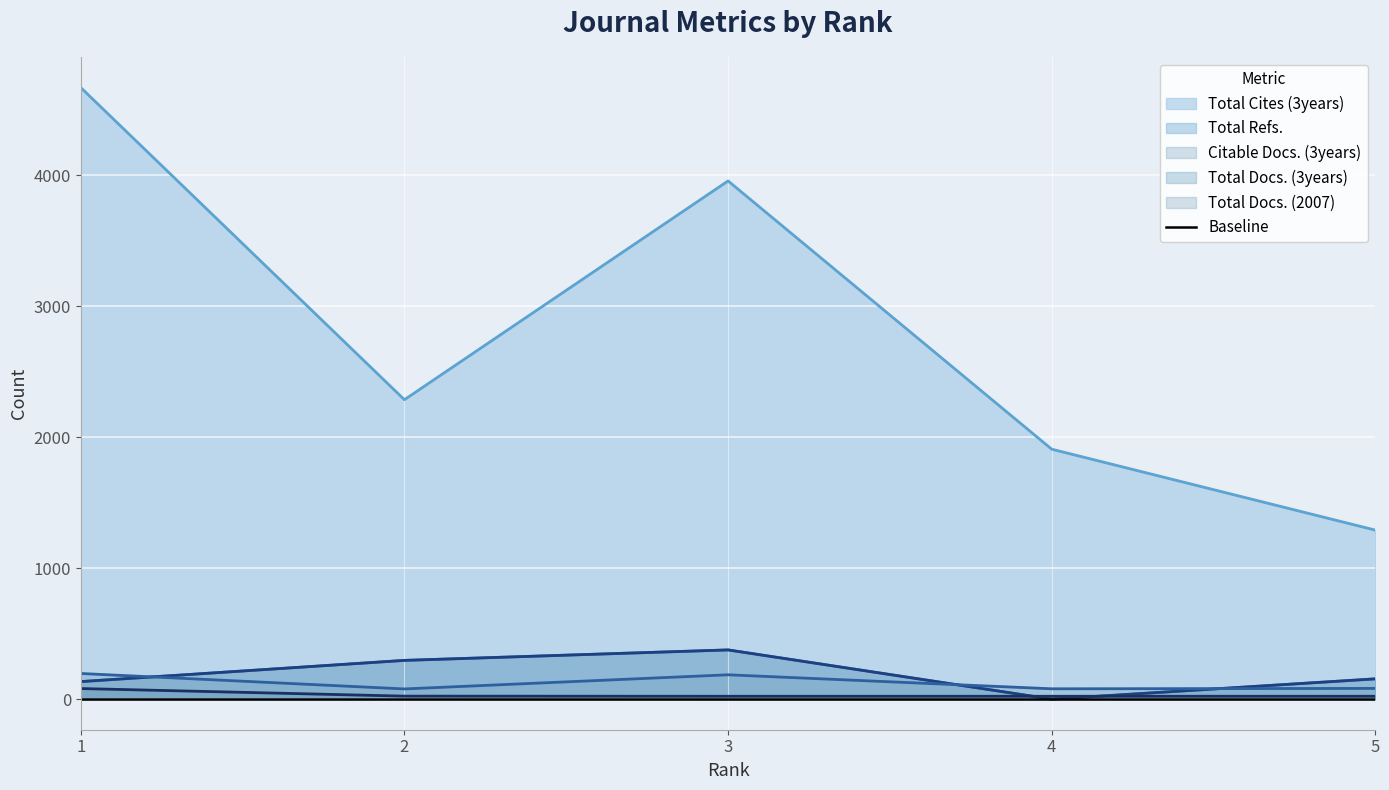

What are all the series names shown in the legend?

Total Docs. (2007), Total Docs. (3years), Total Refs., Total Cites (3years), Citable Docs. (3years)